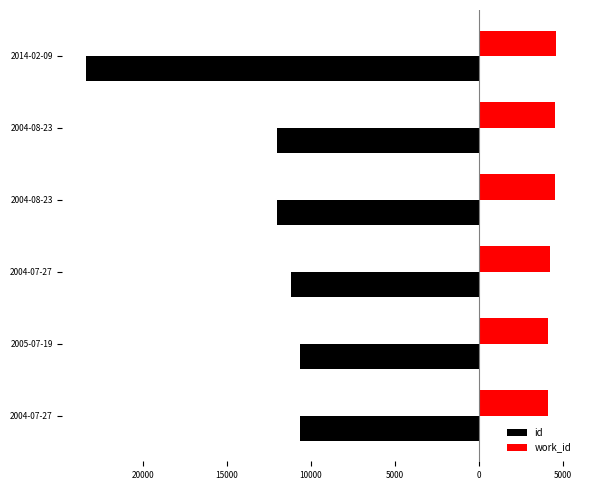

What are all the series names shown in the legend?

id, work_id